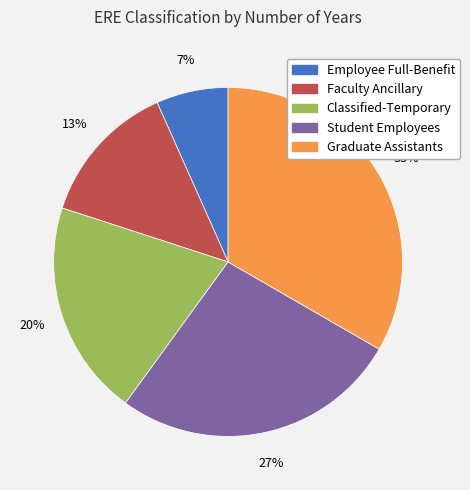

To the nearest percent, what portion does Classified-Temporary represent?

20%